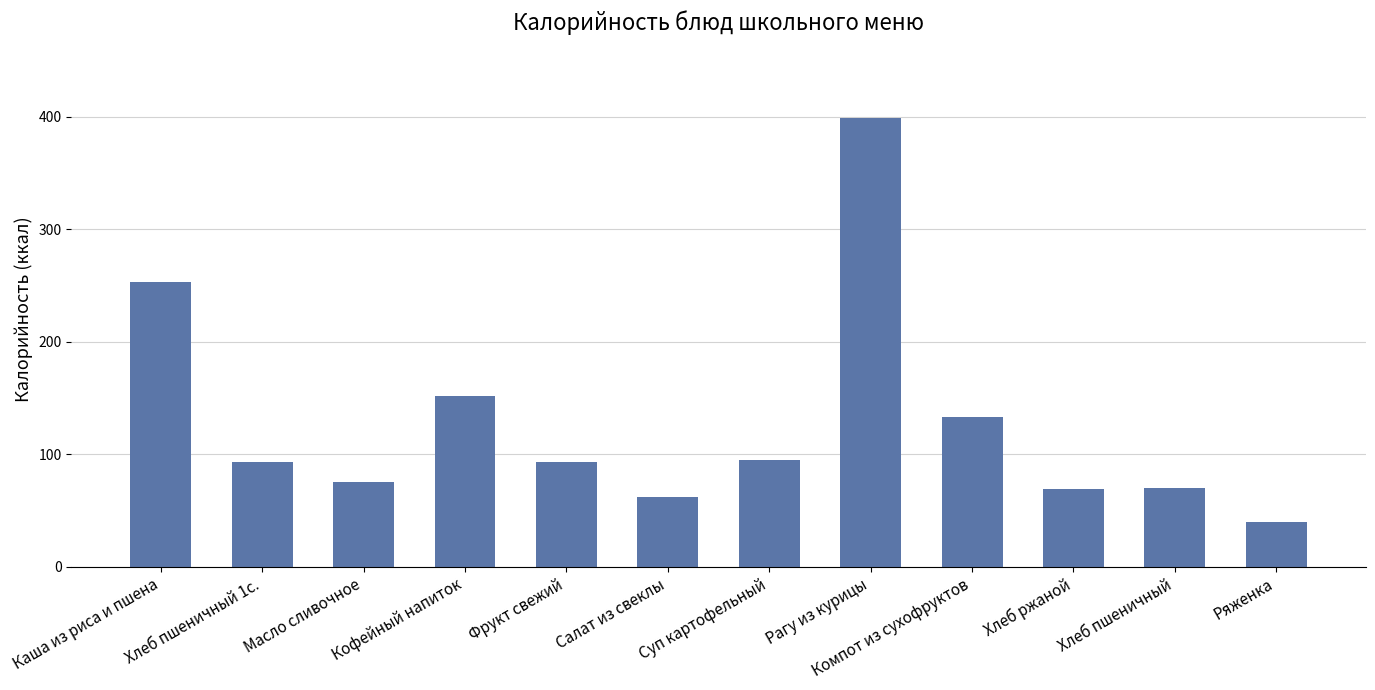

True or false: the data shows 273.2 at Кофейный напиток.

False